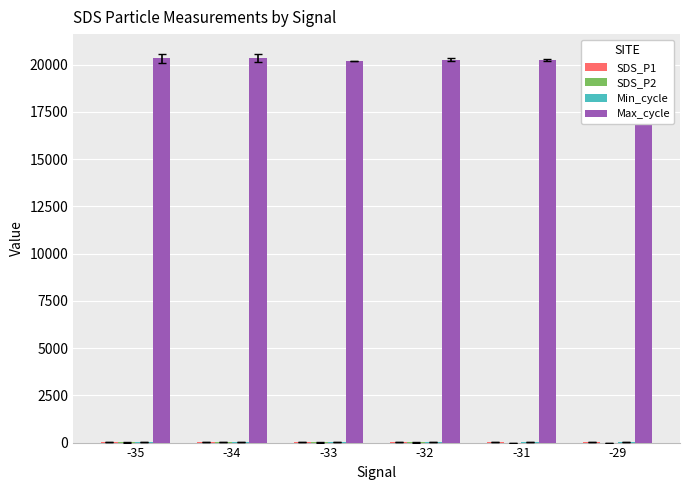

What is the greatest value displayed?

20370.0